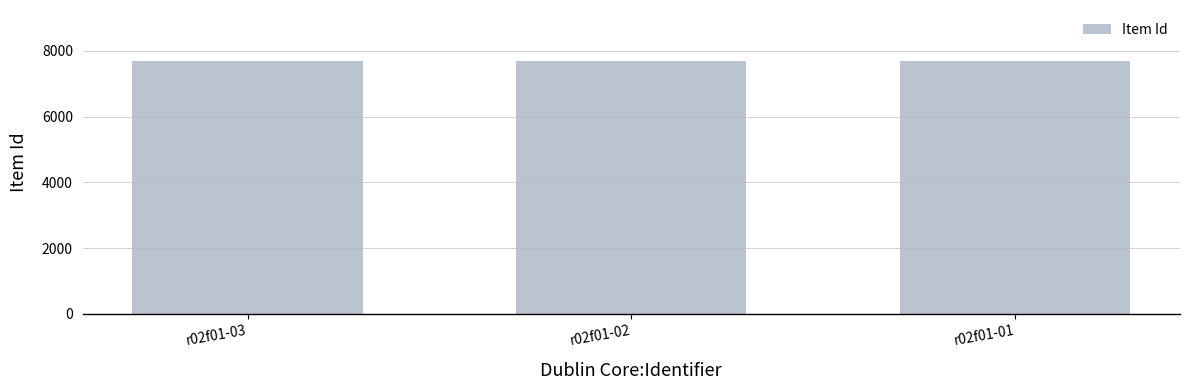

What is the smallest value displayed?

7702